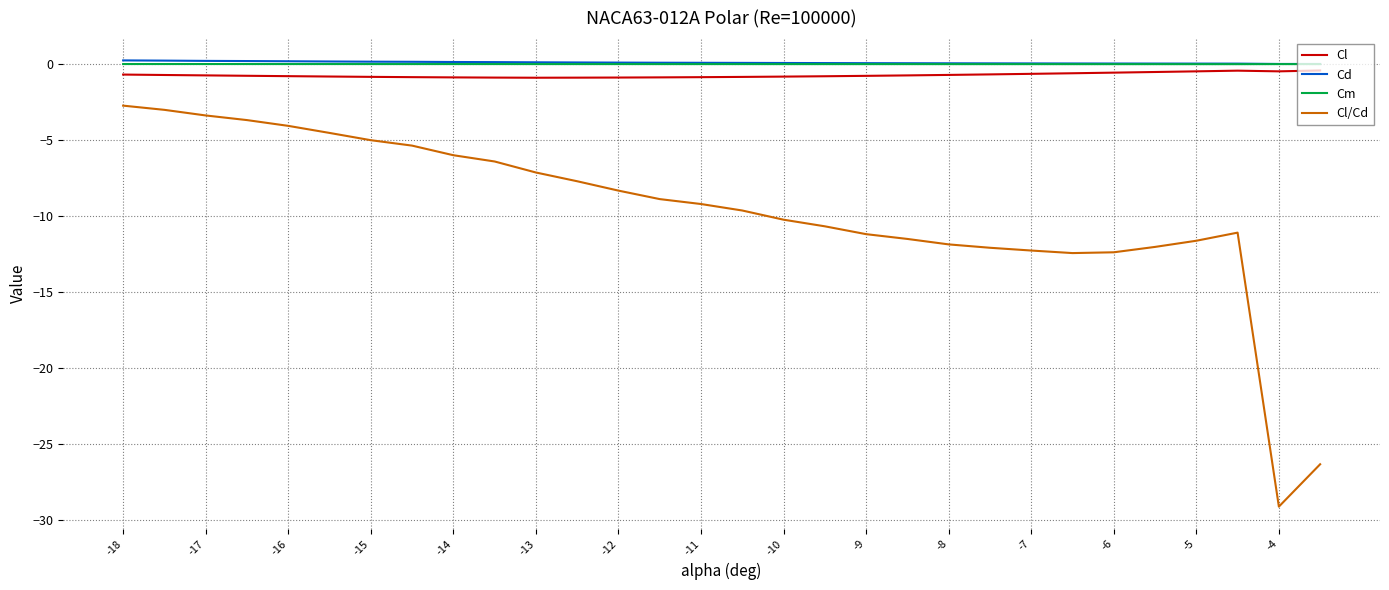

What is the smallest value displayed?

-29.1